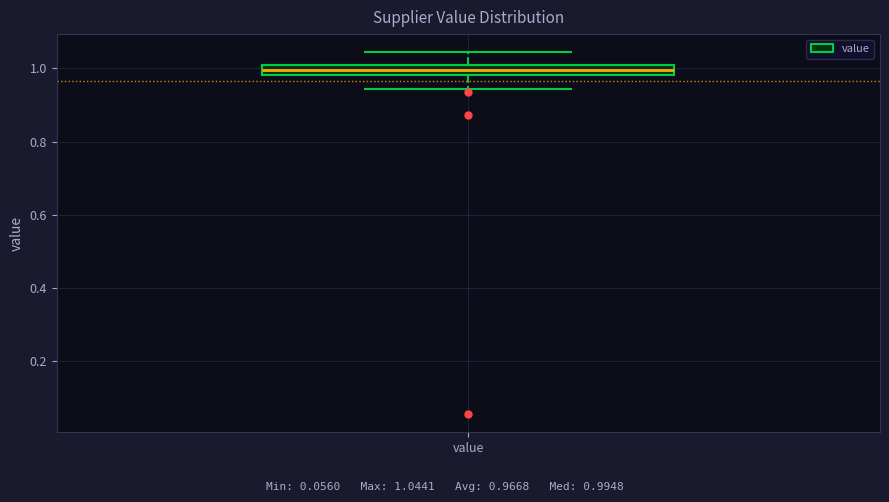

Where is the upper edge of the box for value on the y-axis? The values are not printed on the chart, so give them approximately, as read against the axis.

1.00